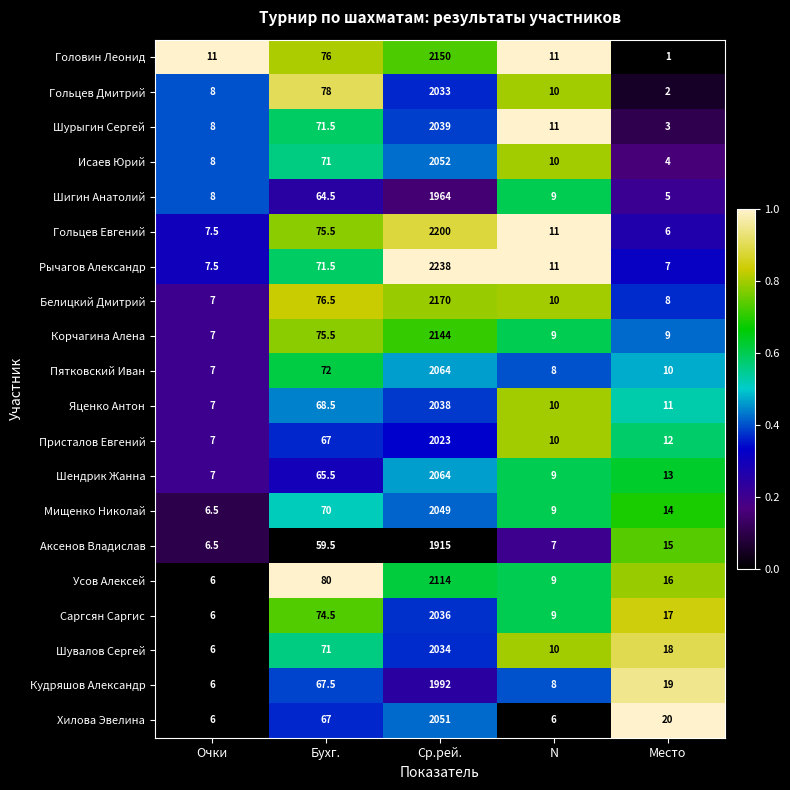

Count the number of categories in the chart.

5